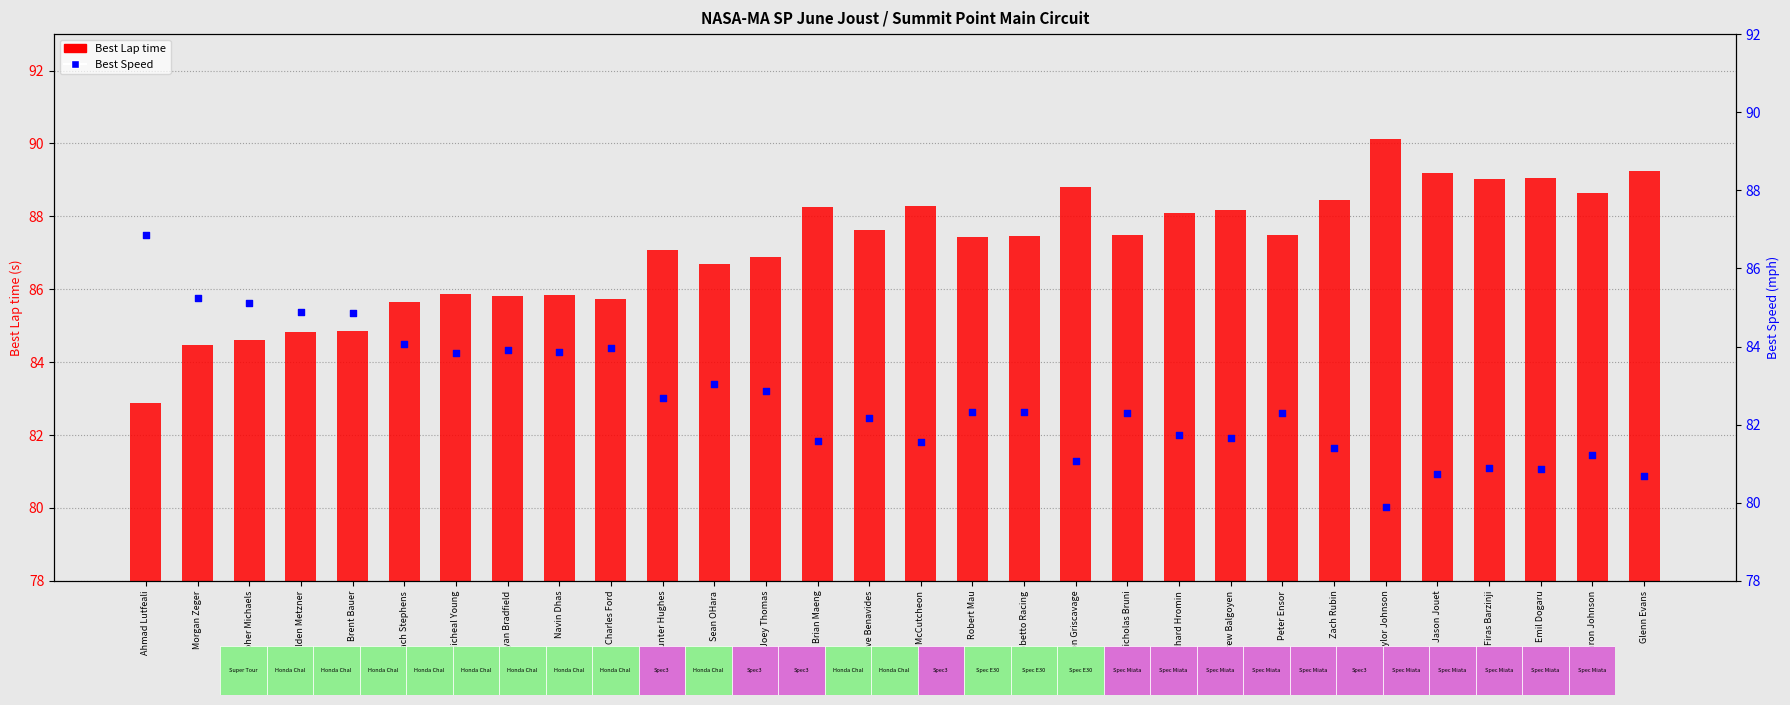

Which series has the largest Y range (max minus min)?

Best Lap time